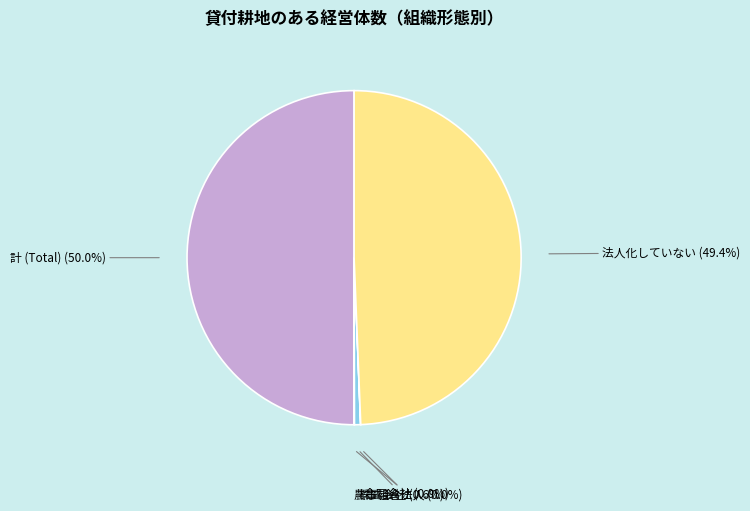

To the nearest percent, what is the average slice percentage?

20%